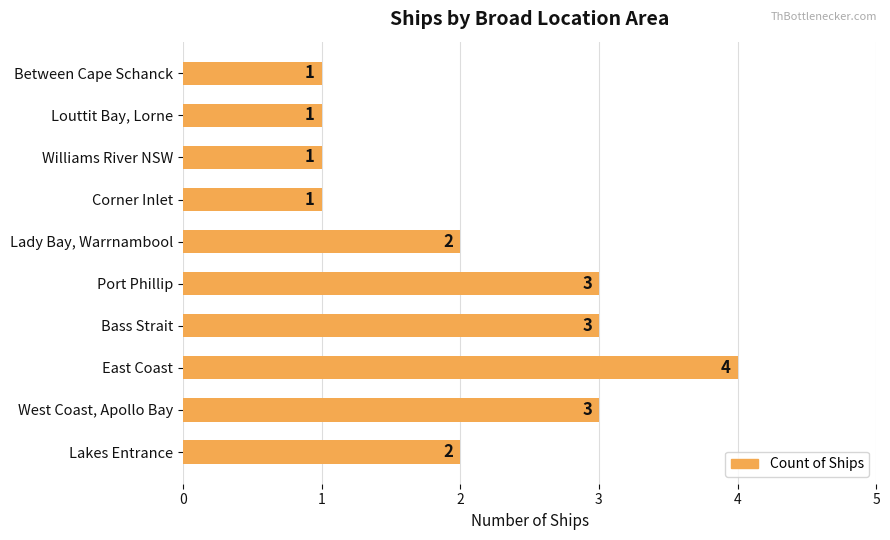

Count the values in the range 1 to 3.

9